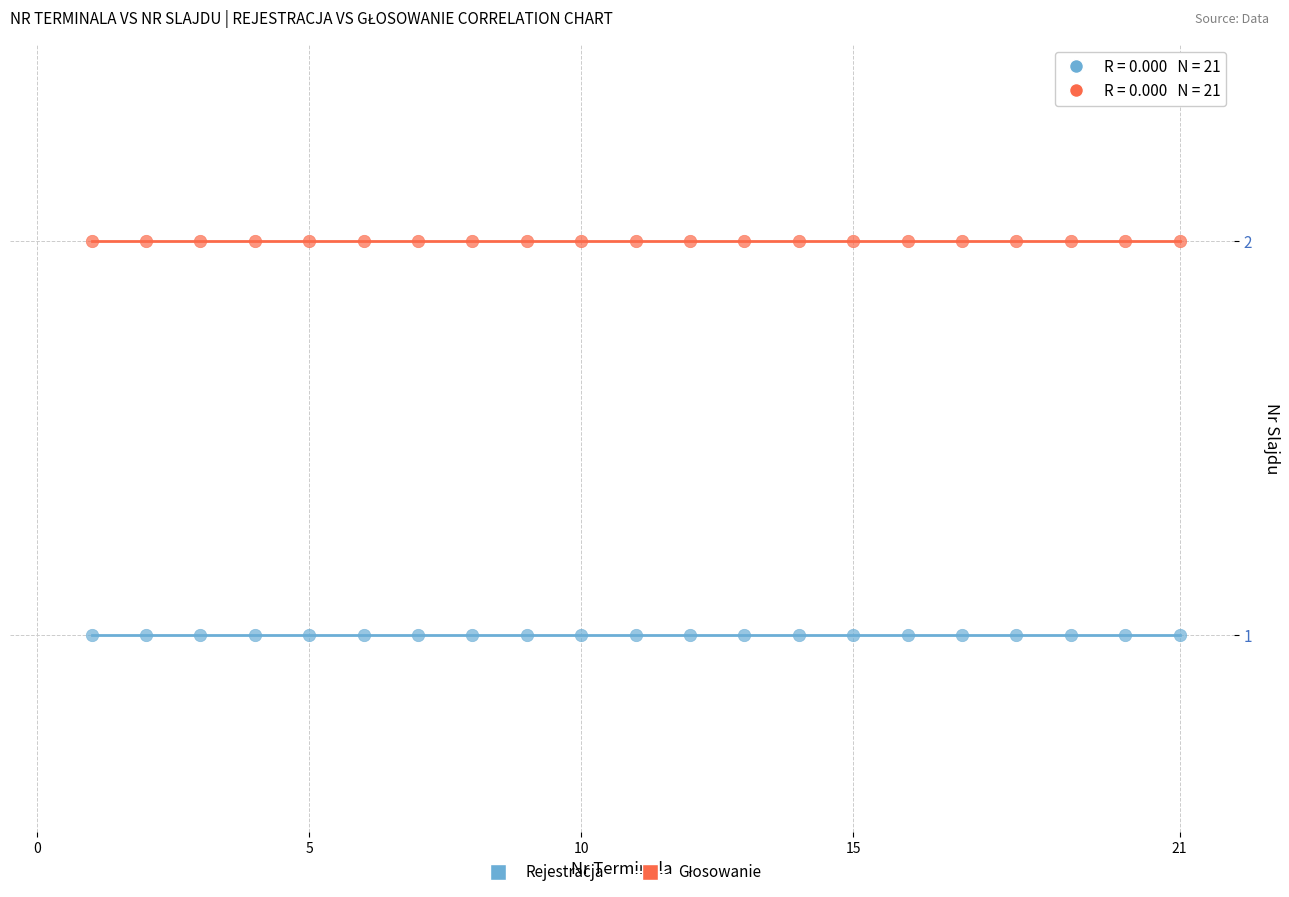

Which series reaches the minimum Y coordinate?

Rejestracja